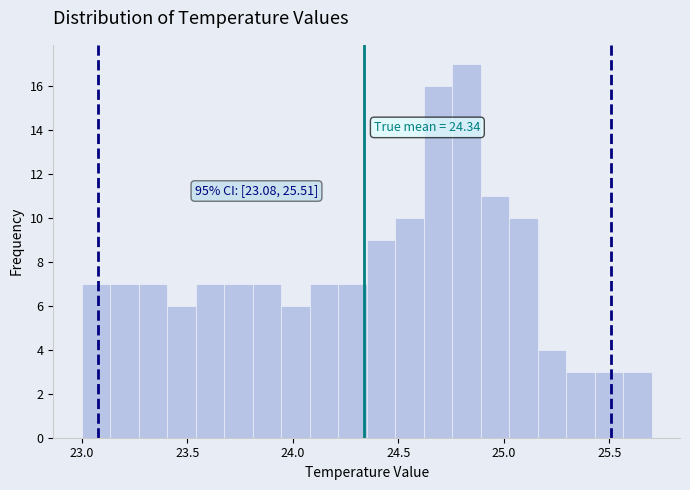

Around what value on the x-axis is the tallest bar? Give the approximate position of its centre, as read against the axis.

24.80